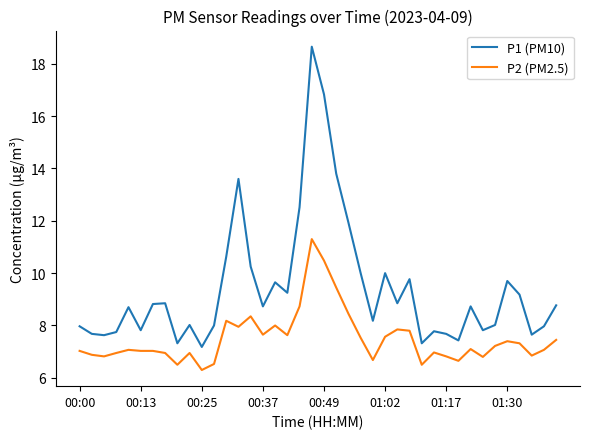

What is the lowest value of the P1 (PM10) series?

7.2